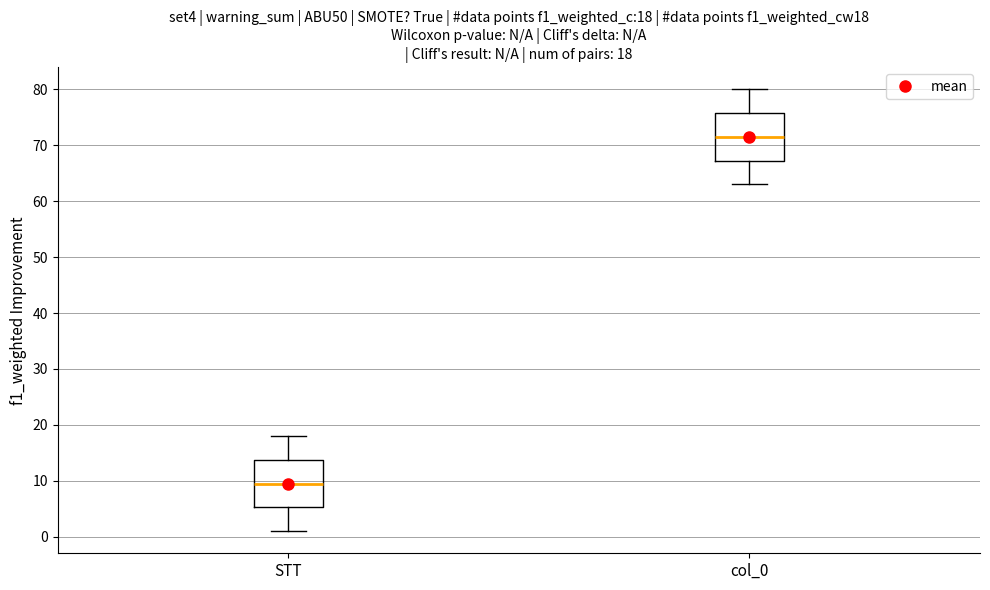

Which box has the lowest median line?

STT